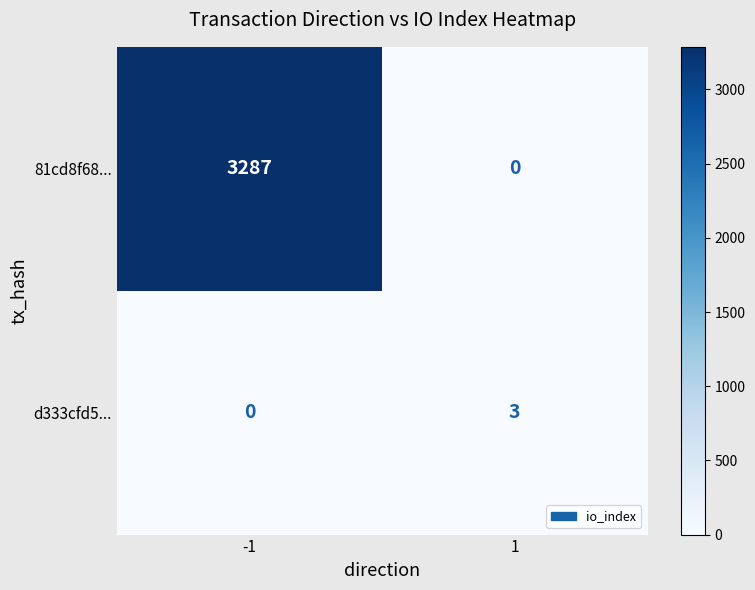

Count the number of categories in the chart.

2